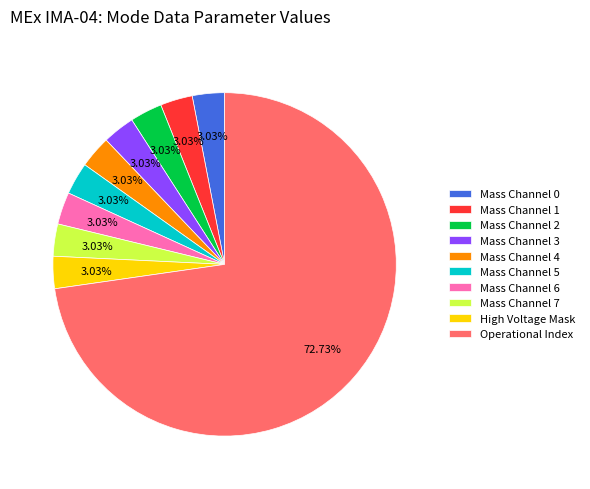

Which slice represents more than half of the pie?

Operational Index